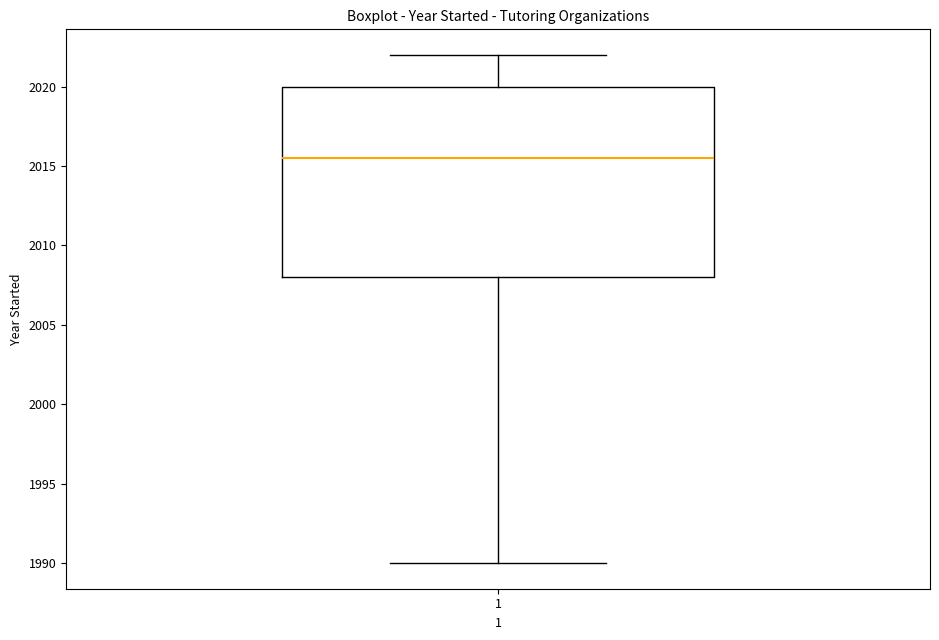

Transcribe this box plot: give where the median line is, the range the box spans, and where the two whiskers end, as read against the y-axis. The values are not printed on the chart, so give them approximately, as read against the axis.

median 2015.5, box 2008.0 to 2020.0, whiskers 1990.0 to 2022.0